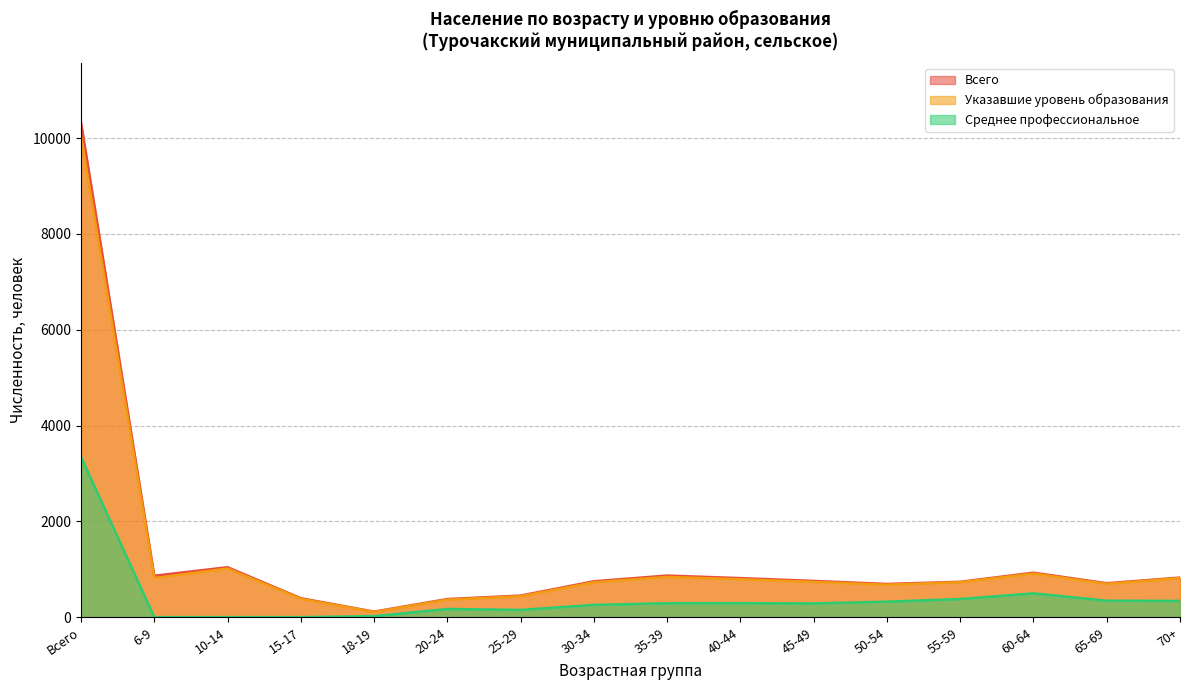

The Всего series shows 176 at 15-17. True or false?

False